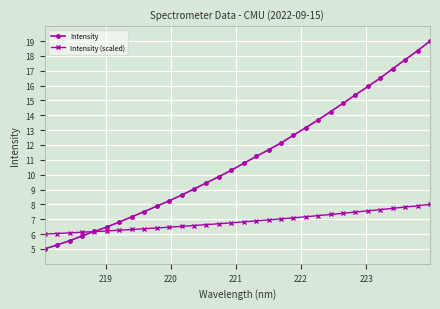

True or false: Intensity has more than 2 interior local peaks.

False